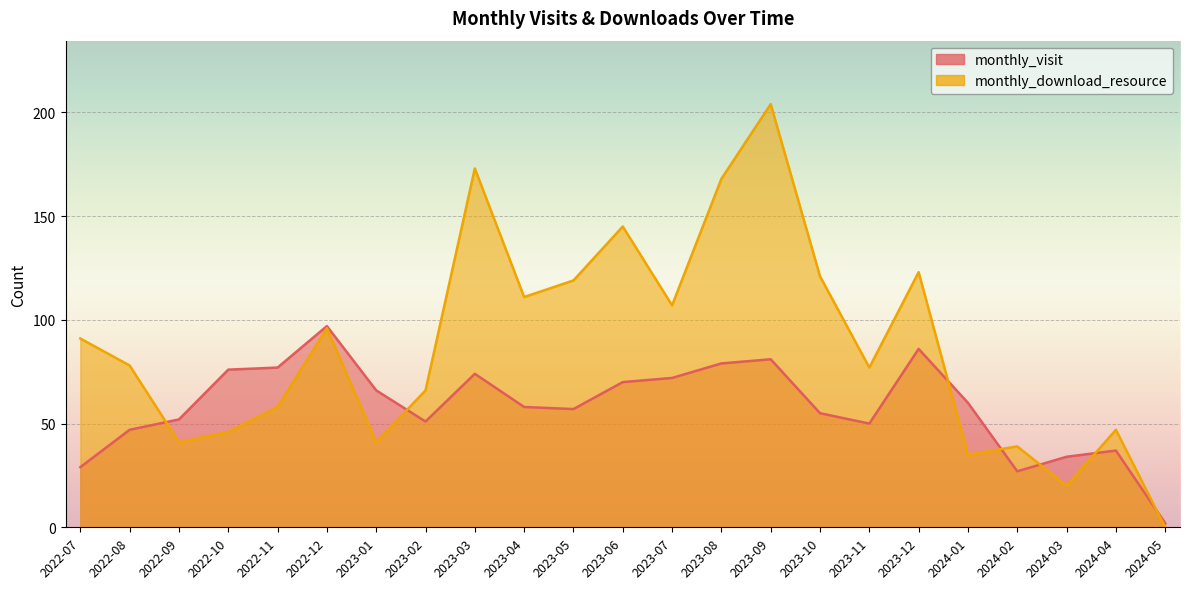

Reading left to right, extract all data points from this chart.

monthly_visit: 2022-07=29	2022-08=47	2022-09=52	2022-10=76	2022-11=77	2022-12=97	2023-01=66	2023-02=51	2023-03=74	2023-04=58	2023-05=57	2023-06=70	2023-07=72	2023-08=79	2023-09=81	2023-10=55	2023-11=50	2023-12=86	2024-01=60	2024-02=27	2024-03=34	2024-04=37	2024-05=2
monthly_download_resource: 2022-07=91	2022-08=78	2022-09=41	2022-10=46	2022-11=58	2022-12=96	2023-01=41	2023-02=66	2023-03=173	2023-04=111	2023-05=119	2023-06=145	2023-07=107	2023-08=168	2023-09=204	2023-10=121	2023-11=77	2023-12=123	2024-01=35	2024-02=39	2024-03=20	2024-04=47	2024-05=0